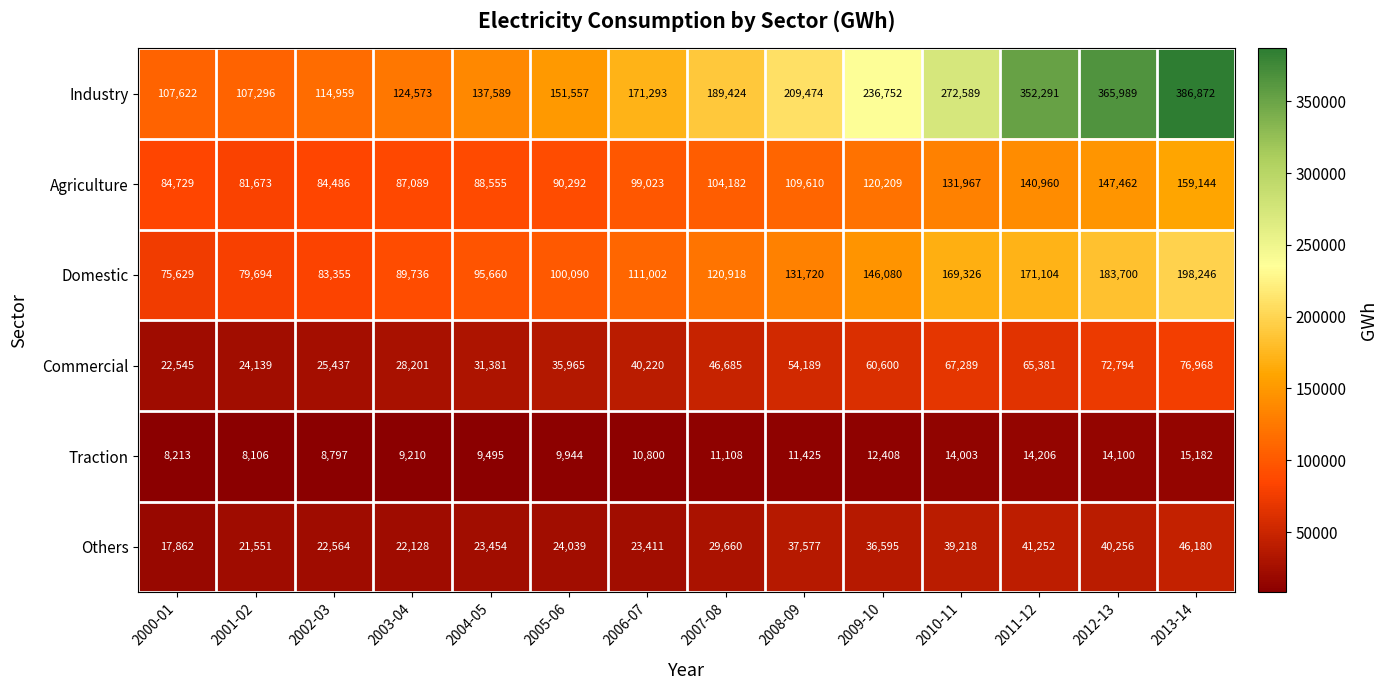

At which label does Agriculture reach its peak?

2013-14